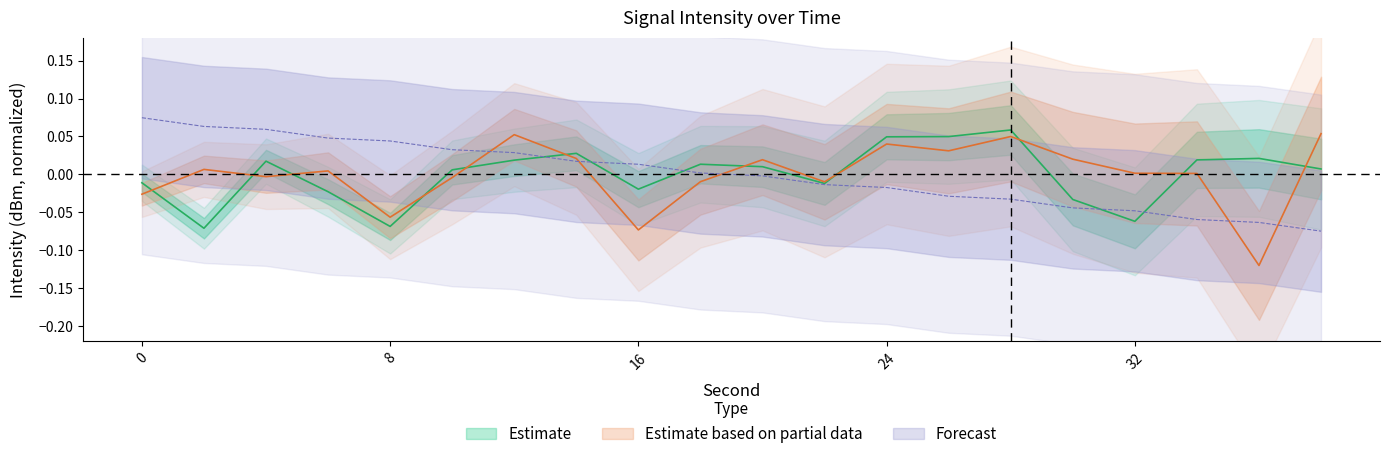

Rank the series by their maximum value, from highest to lowest.

Forecast, Estimate, Estimate based on partial data